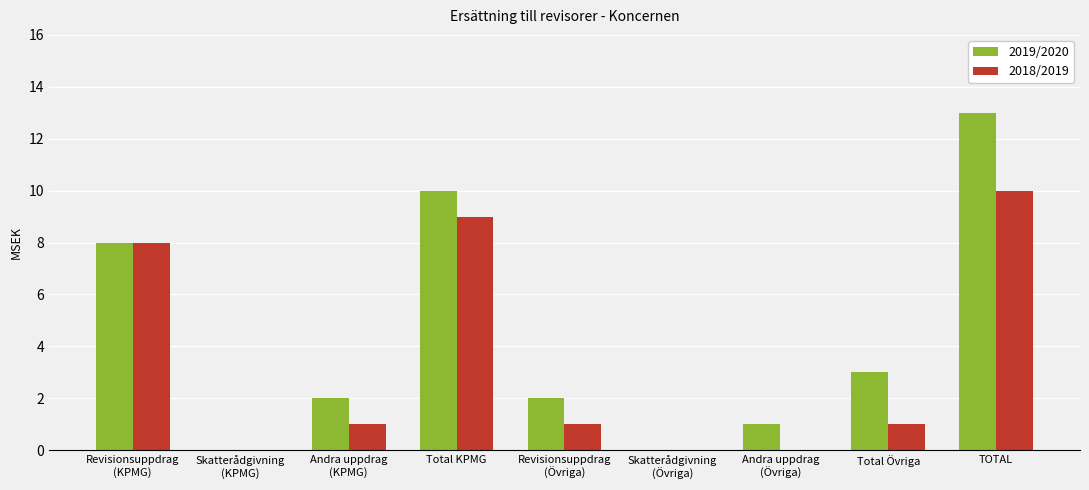

How many categories are shown in the chart?

9